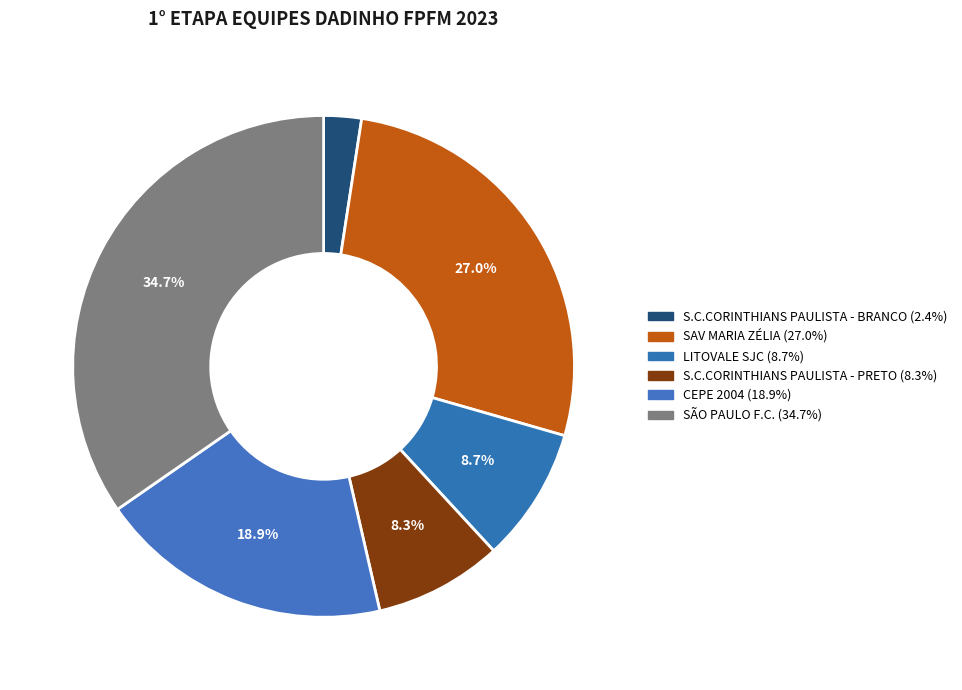

What percentage is the LITOVALE SJC slice, to the nearest percent?

9%